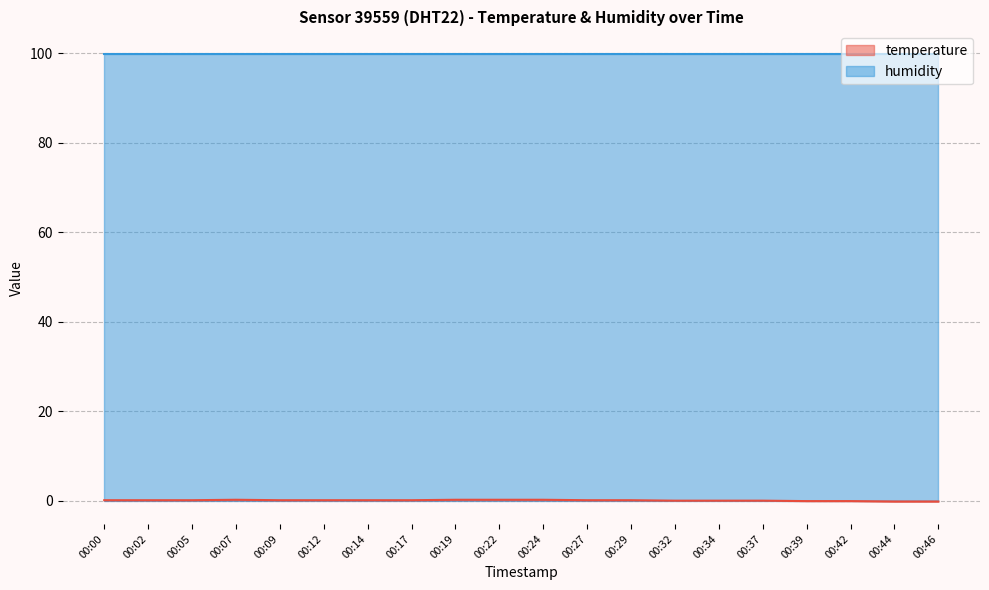

Rank the categories by value from lowest to highest.

00:44, 00:46, 00:39, 00:42, 00:32, 00:34, 00:37, 00:00, 00:02, 00:05, 00:09, 00:12, 00:14, 00:17, 00:27, 00:29, 00:07, 00:19, 00:22, 00:24